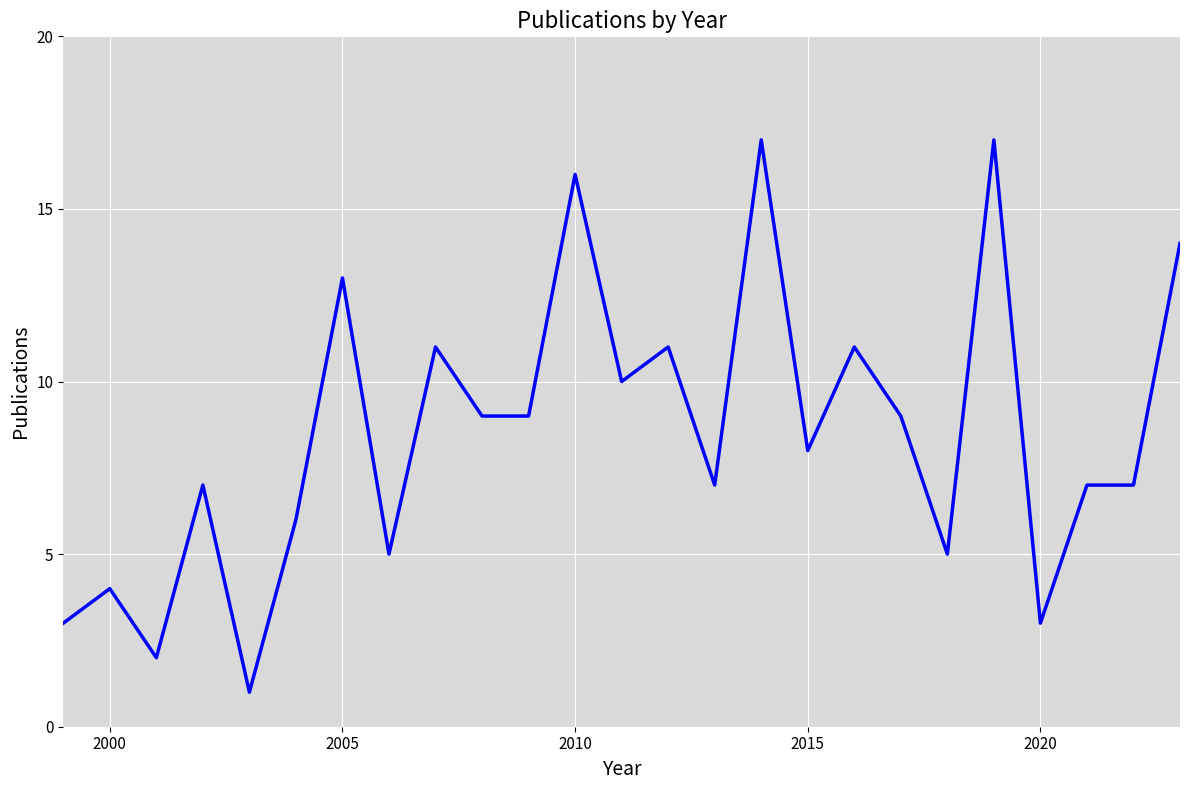

What is the difference between the maximum and minimum values?

16